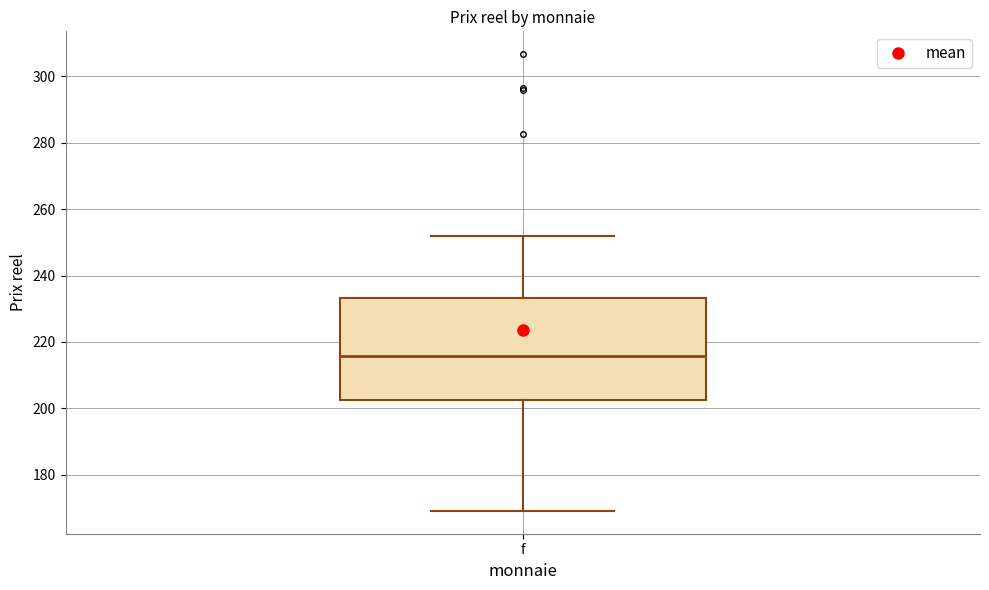

Read this box plot against the y-axis: the position of the median line, the range covered by the box, and the ends of both whiskers. The values are not printed on the chart, so give them approximately, as read against the axis.

median 216, box 202 to 234, whiskers 170 to 252